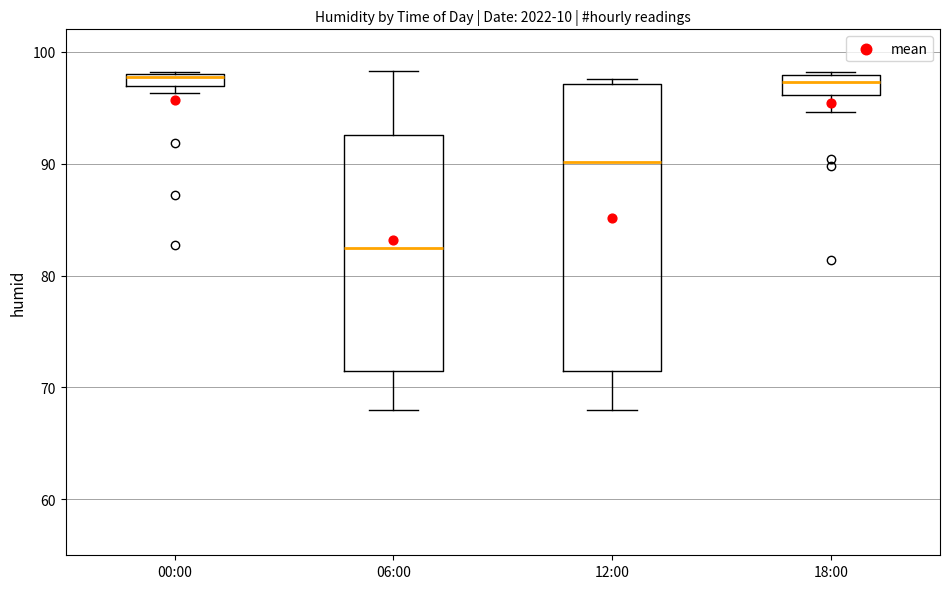

Comparing the boxes themselves (not the whiskers), which one is the tallest?

12:00